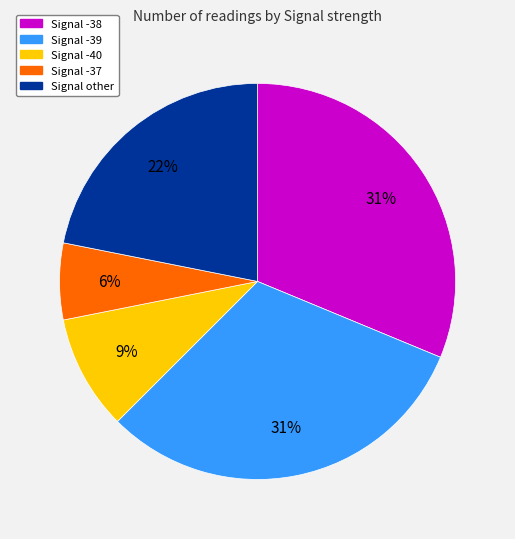

Between Signal other and Signal -39, which is larger?

Signal -39